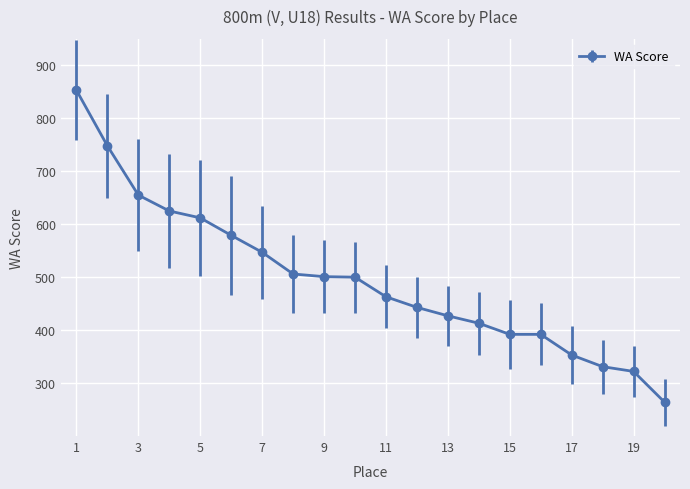

What is the value of the 1st point from the left?

853